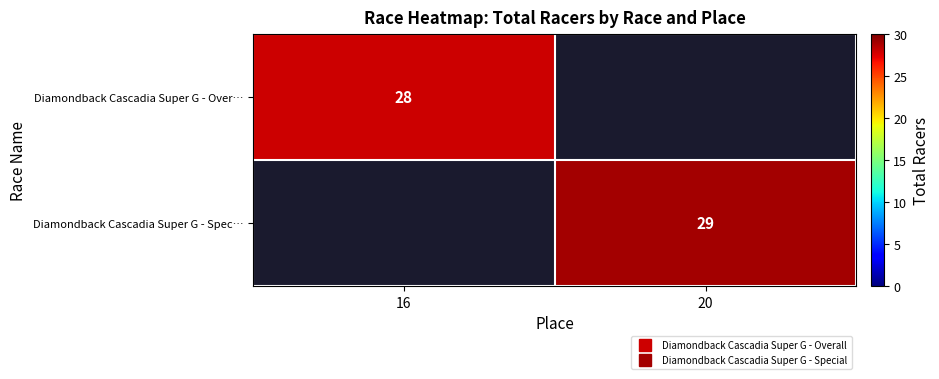

At how many categories does at least one series exceed 16?

2